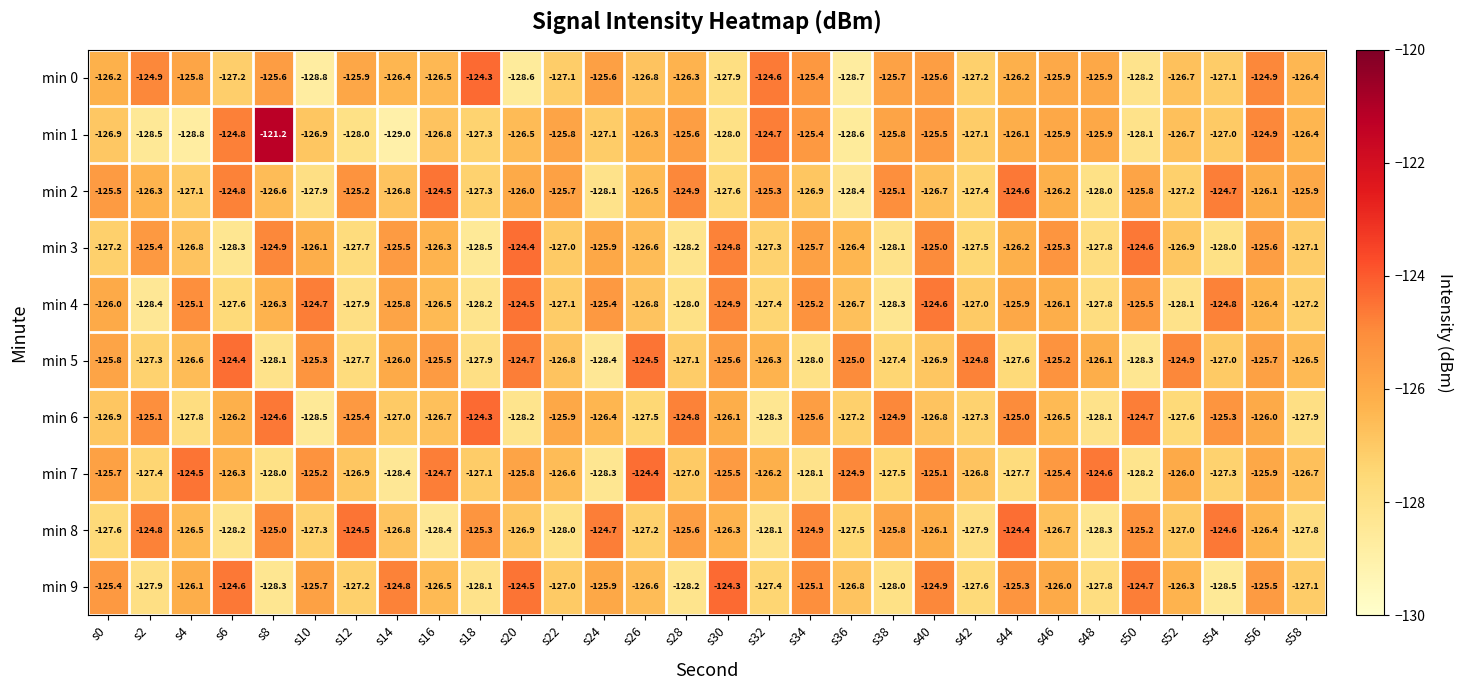

What is the average value of the min 9 series?

-126.4